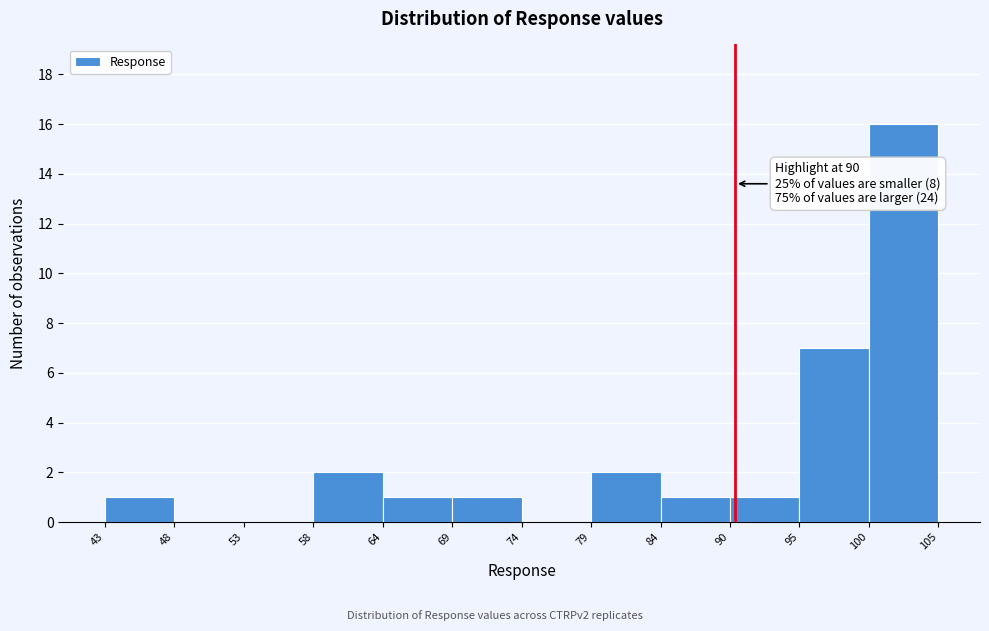

Which range on the x-axis has the tallest bar?

100 to 105